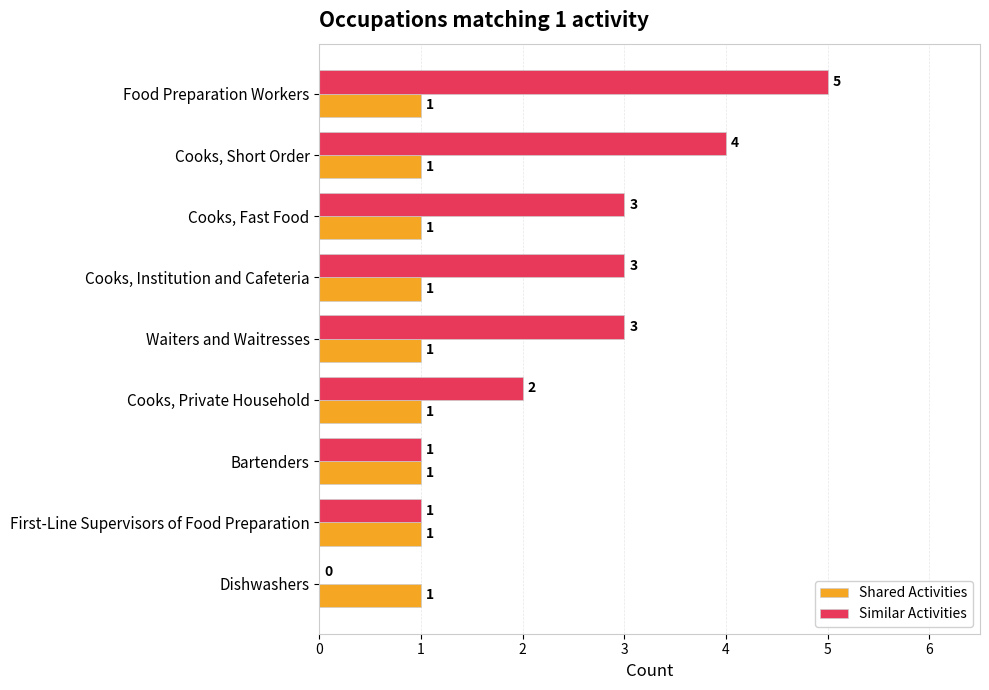

What is the greatest value displayed?

5